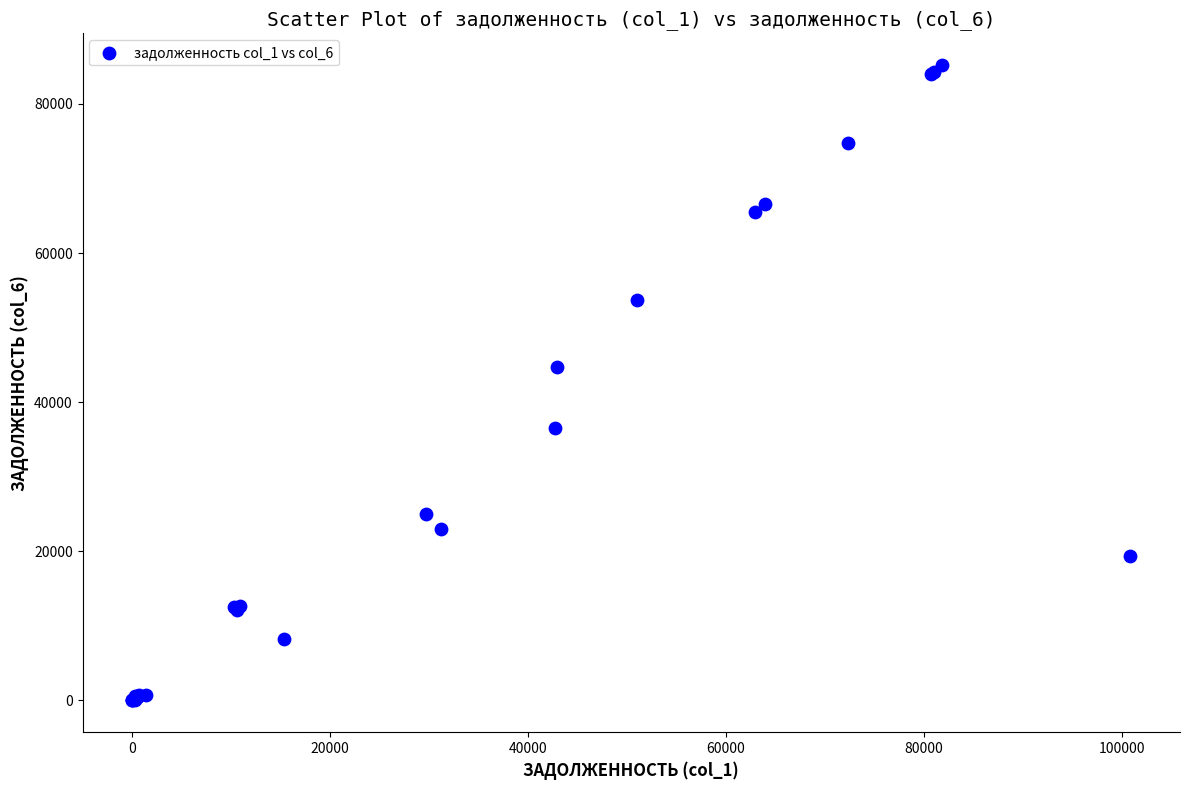

What Y value in the scatter plot is closest to 42605?

44697.3